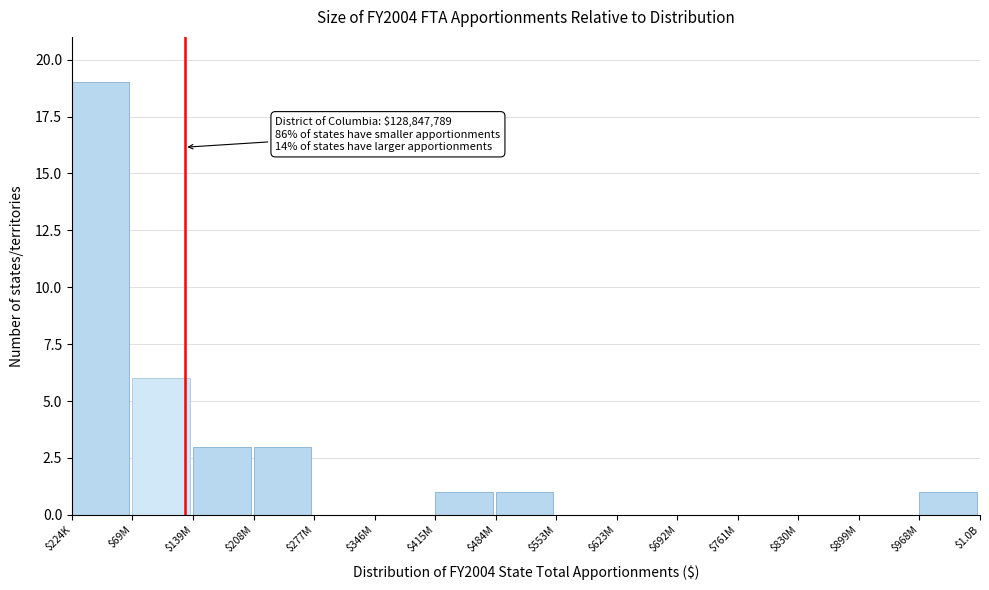

At which label is the value closest to 9?

$69M